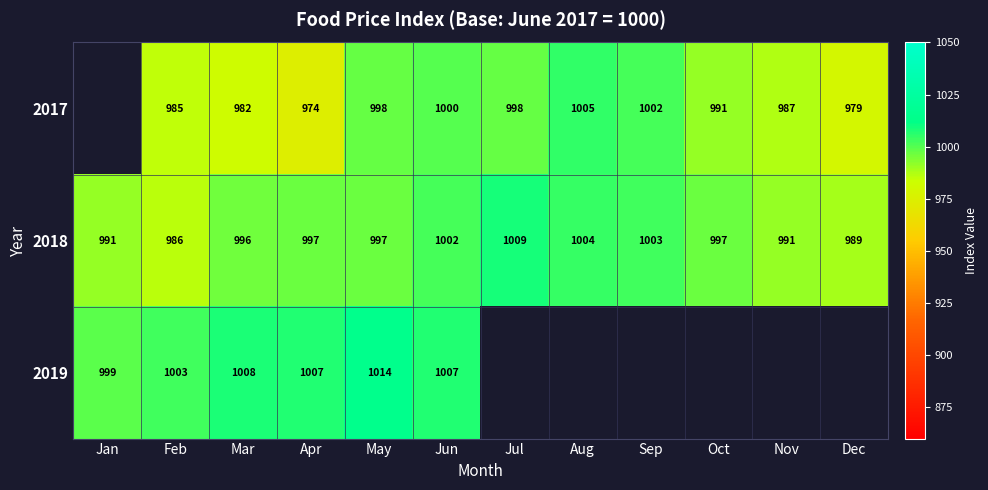

The 2018 series shows 997 at Apr. True or false?

True